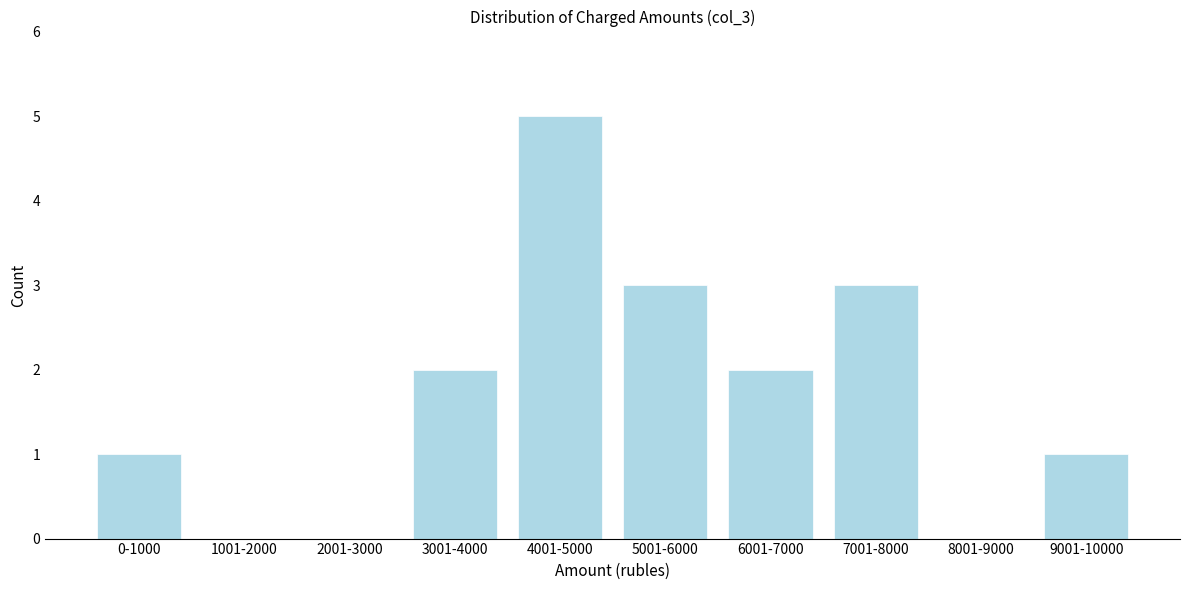

Reading left to right, list all the values displayed in this chart.

0-1000=1	1001-2000=0	2001-3000=0	3001-4000=2	4001-5000=5	5001-6000=3	6001-7000=2	7001-8000=3	8001-9000=0	9001-10000=1